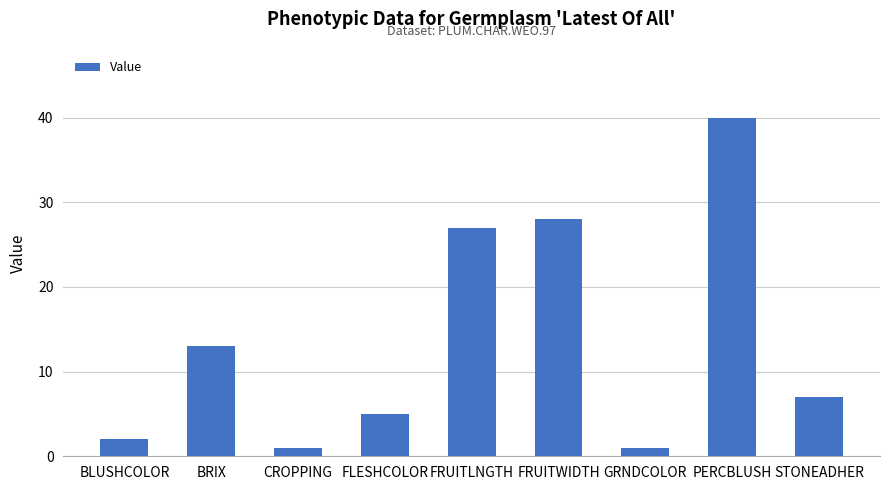

What is the value of the 9th bar from the left?

7